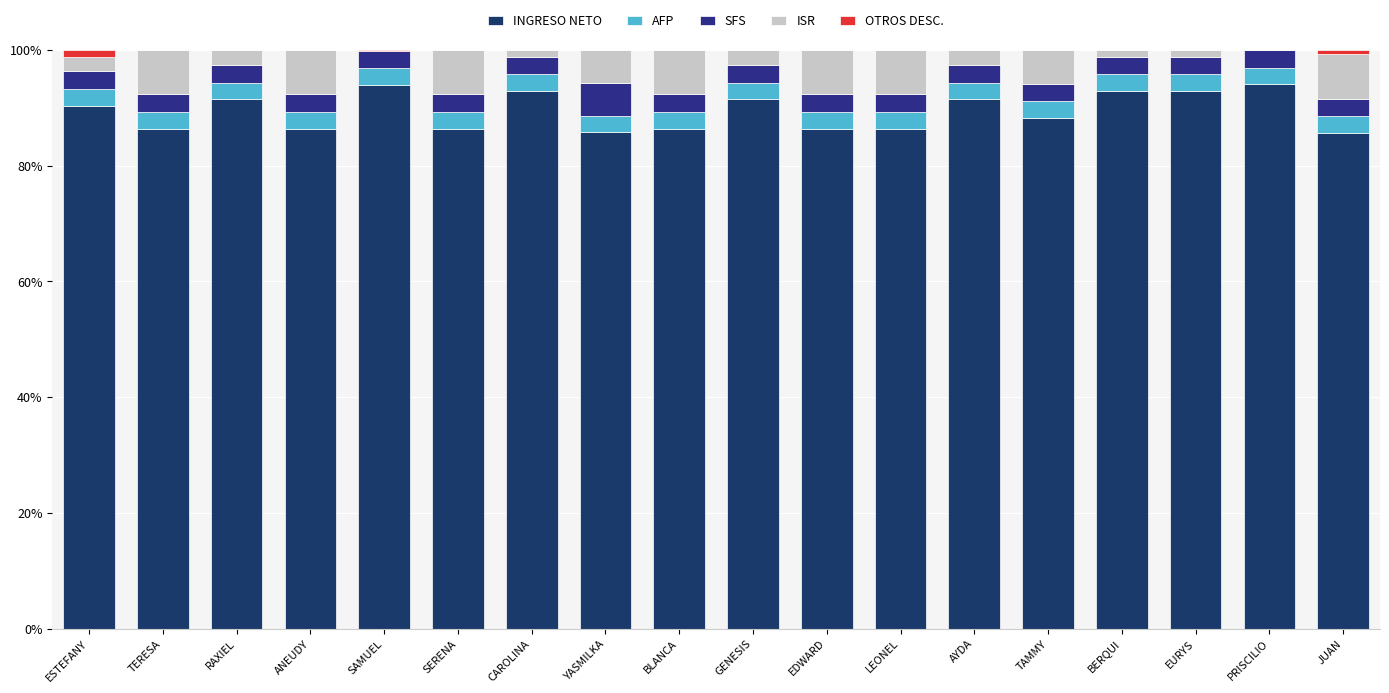

How many categories are shown in the chart?

18